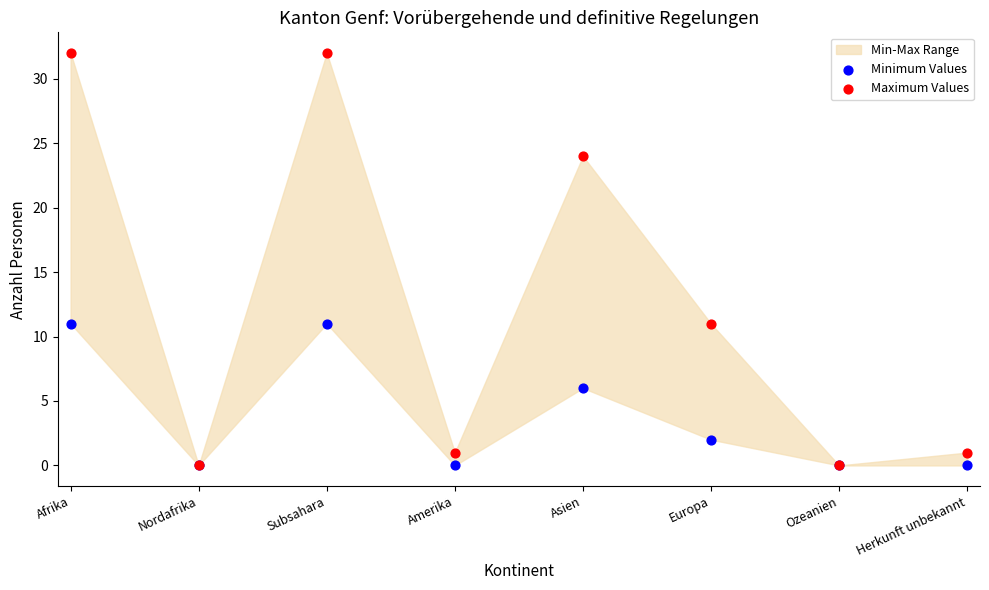

Which series contains the highest Y value?

Maximum Values